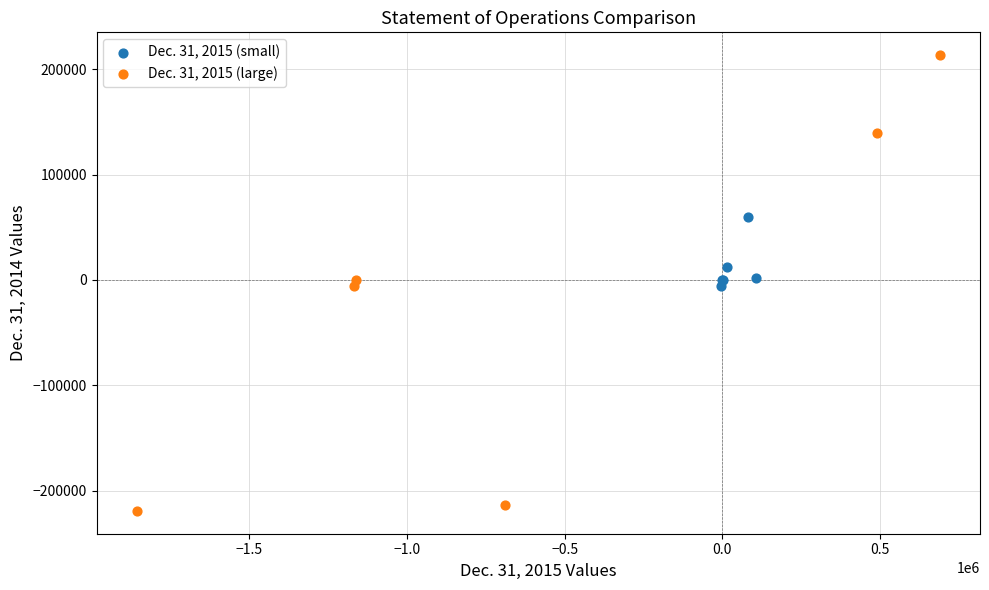

Which series contains the highest Y value?

Dec. 31, 2015 (large)